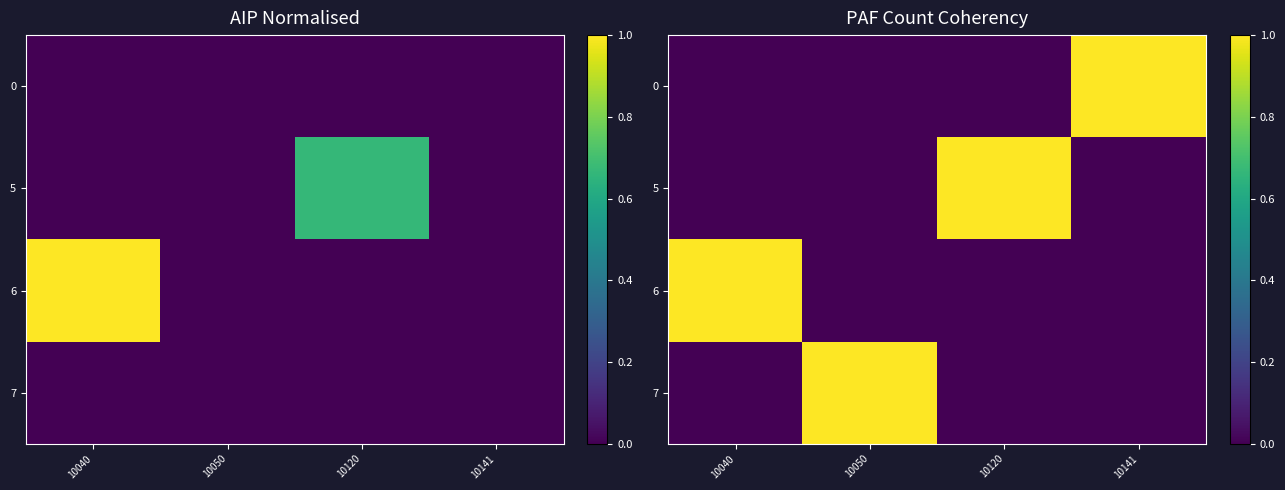

The 7 series shows -0.4 at 10120. True or false?

False